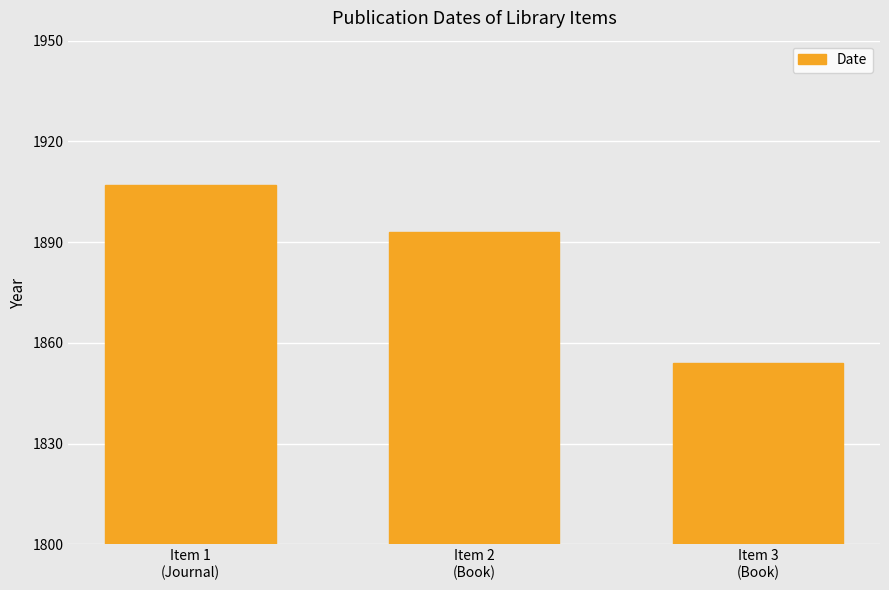

What is the change in value from Item 1
(Journal) to Item 3
(Book)?

-53